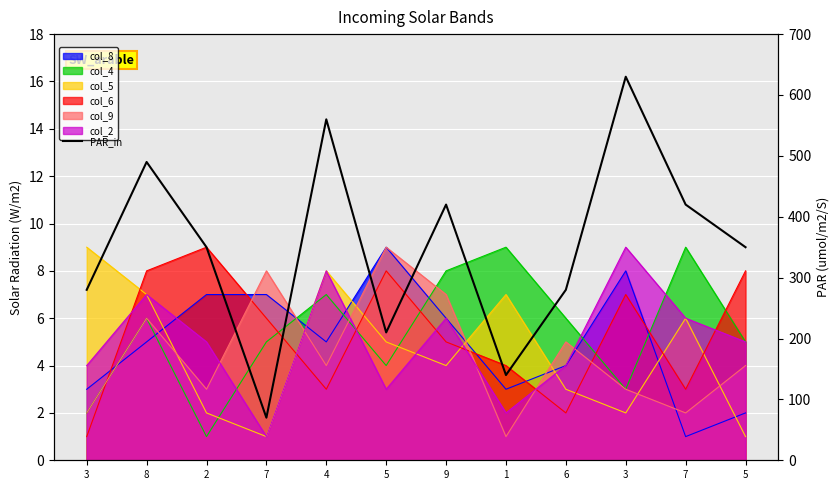

Approximately how many times larger is the value at 9 compared to 4?

0.8